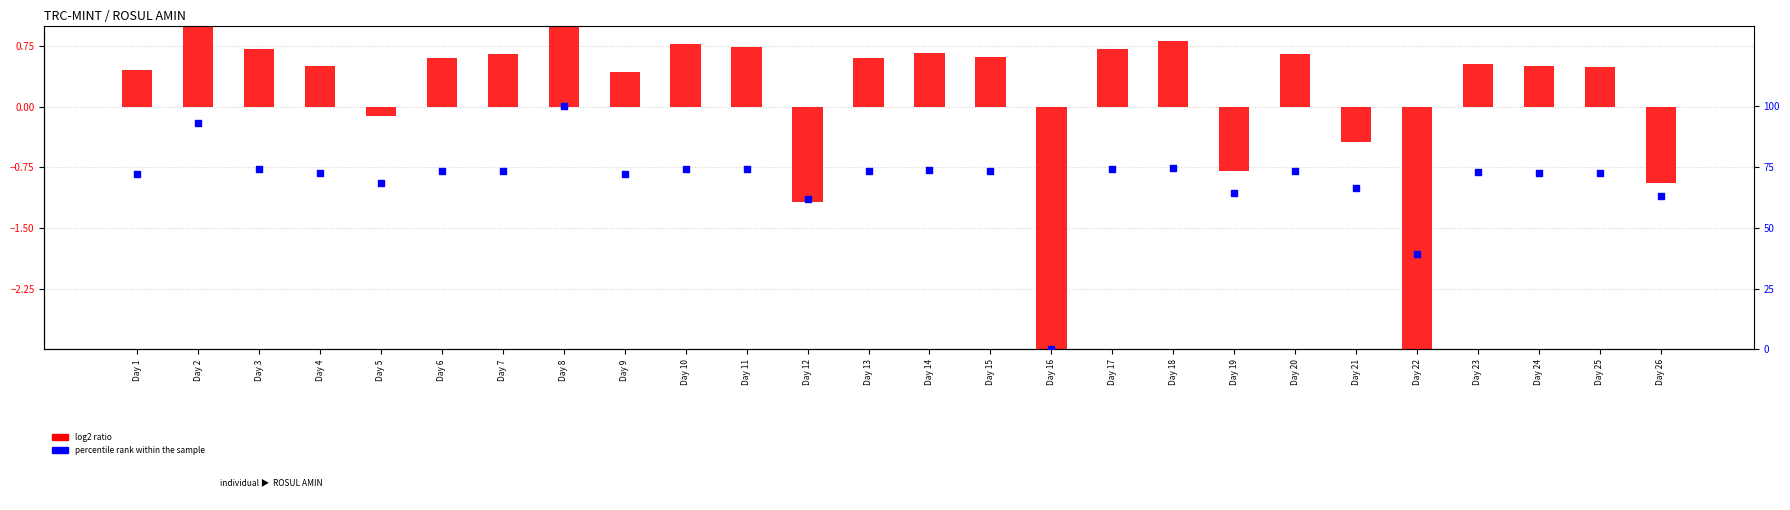

Which series reaches the minimum Y coordinate?

log2 ratio